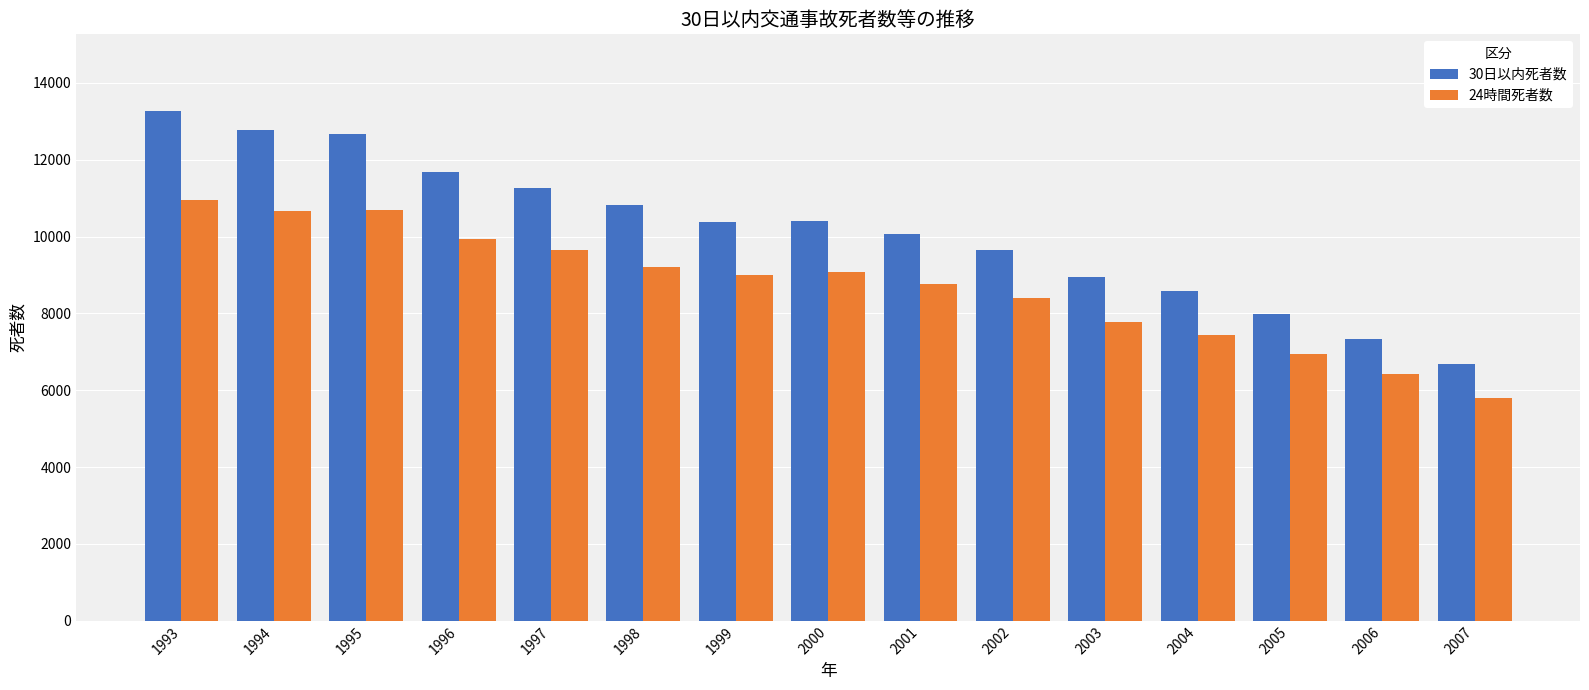

Is the value of 24時間死者数 at 2005 greater than the value of 30日以内死者数 at 2005?

No